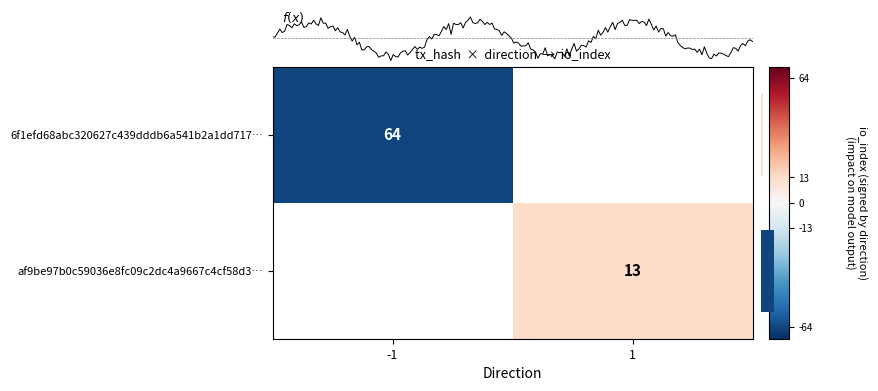

The value of 6f1efd68abc320627c439dddb6a541b2a1dd717… at -1 is -19.0. True or false?

False